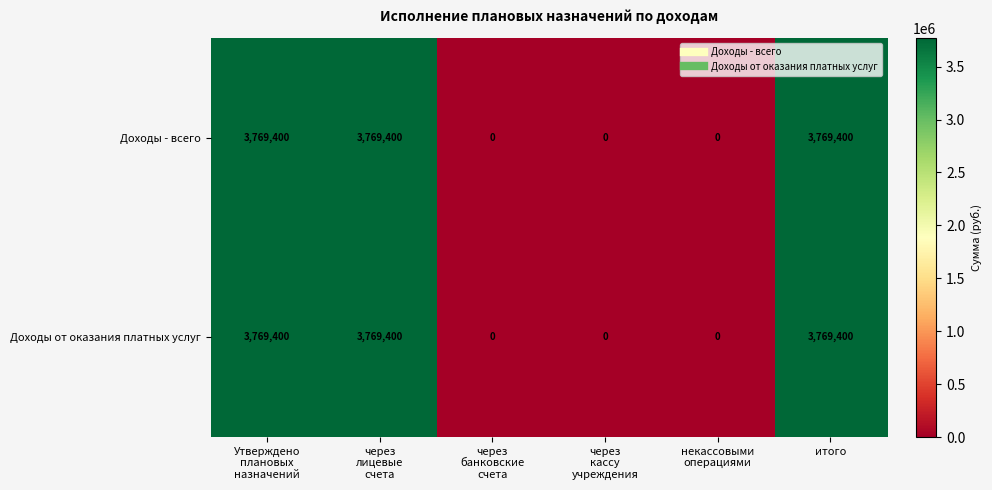

What is the maximum value for Доходы - всего?

3769400